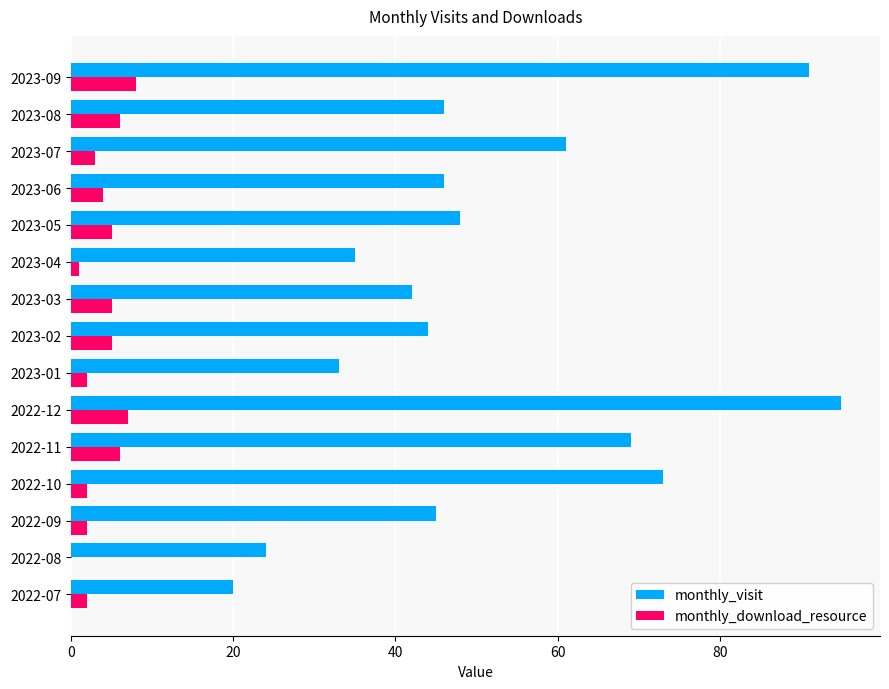

How many data points does each series have?

15